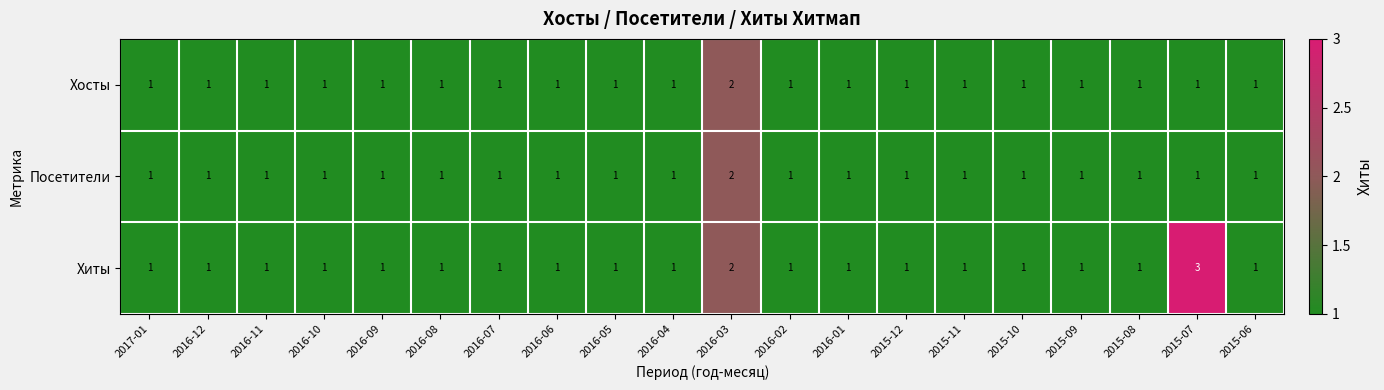

Which series has the largest total across all categories?

Хиты